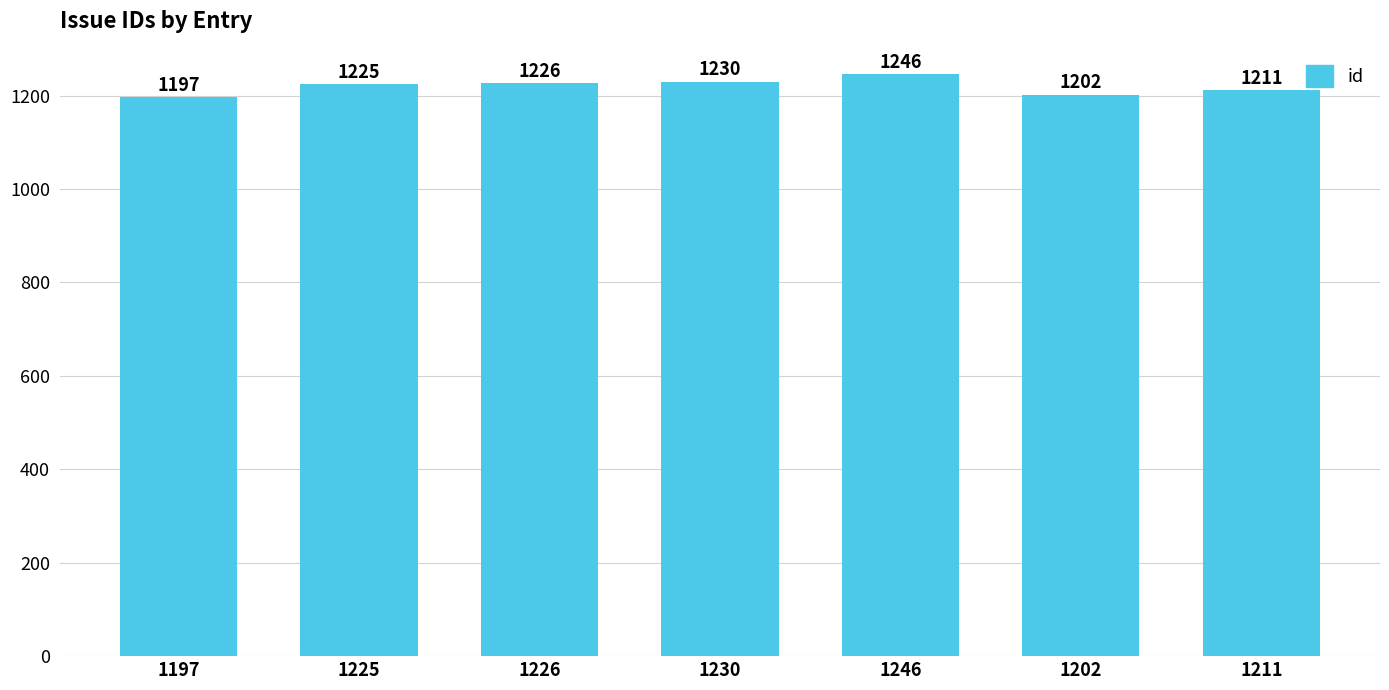

What is the label of the 2nd bar from the left?

1225